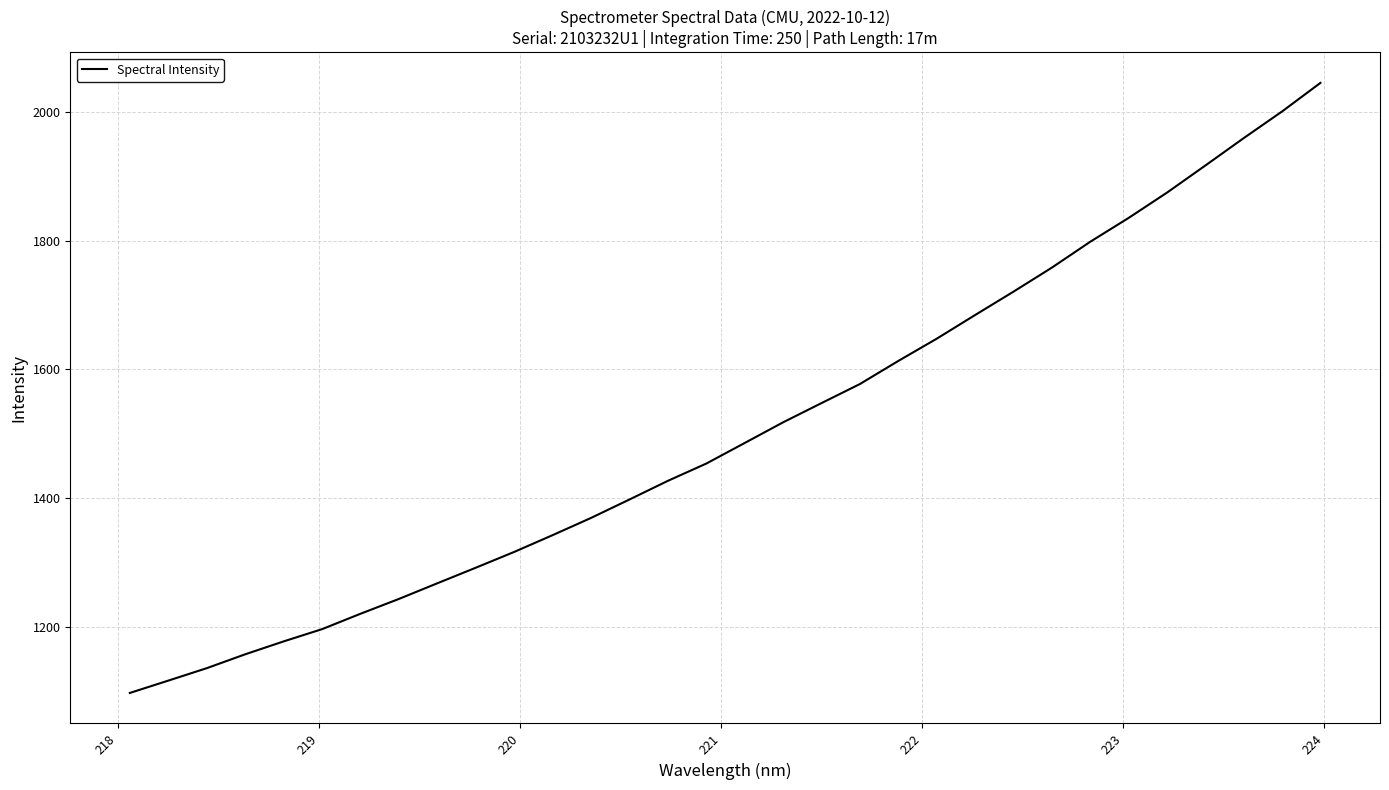

What is the smallest value displayed?

1096.8